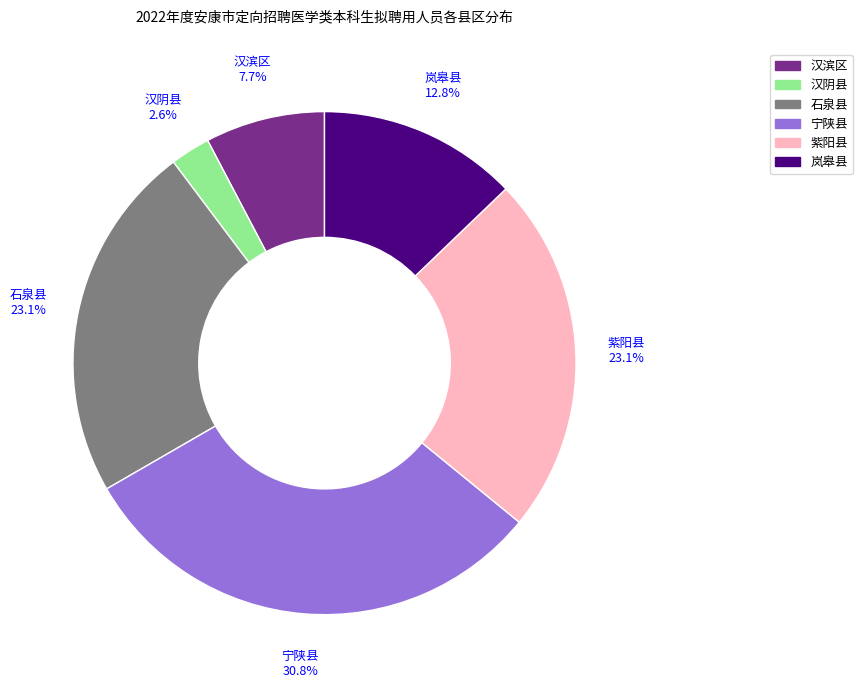

What percentage is the 汉滨区 slice, to the nearest percent?

8%